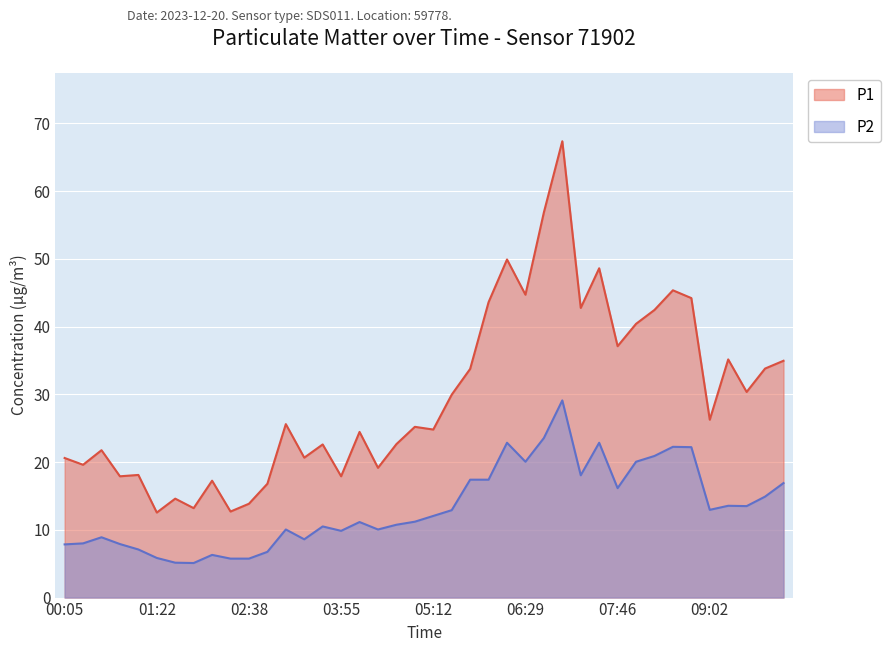

What is the sum of the P1 values at 03:24 and 01:22?

33.2